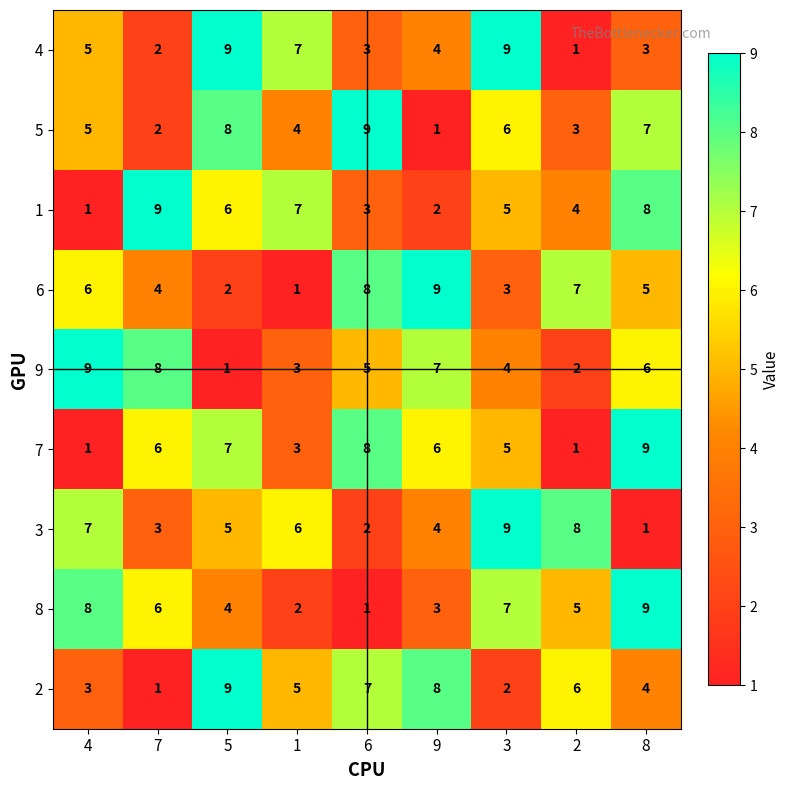

How many categories are shown in the chart?

9